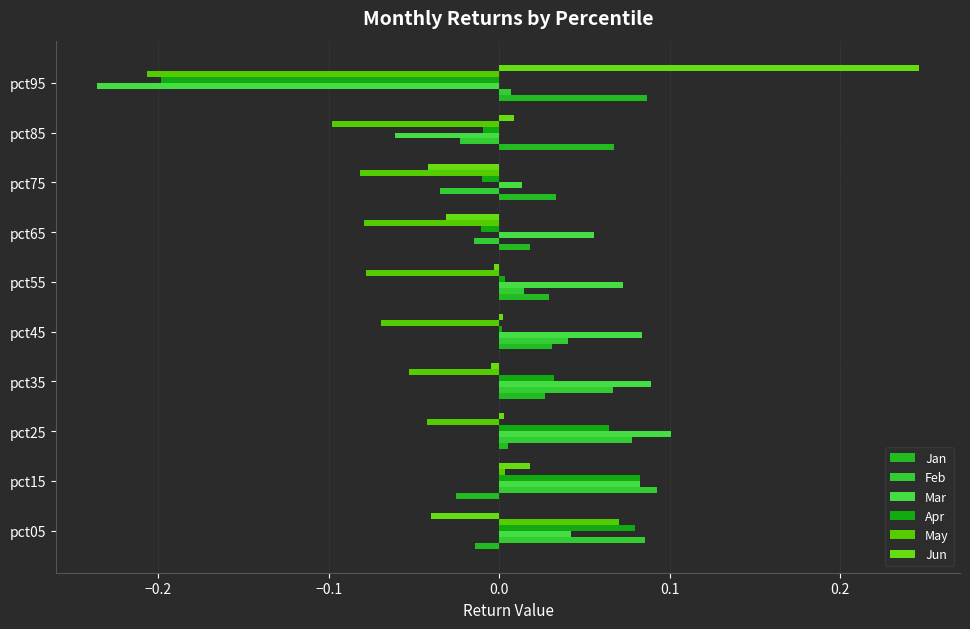

Reading right to left, list all the values displayed in this chart.

Jan: 0.1	0.1	0.0	0.0	0.0	0.0	0.0	0.0	-0.0	-0.0
Feb: 0.0	-0.0	-0.0	-0.0	0.0	0.0	0.1	0.1	0.1	0.1
Mar: -0.2	-0.1	0.0	0.1	0.1	0.1	0.1	0.1	0.1	0.0
Apr: -0.2	-0.0	-0.0	-0.0	0.0	0.0	0.0	0.1	0.1	0.1
May: -0.2	-0.1	-0.1	-0.1	-0.1	-0.1	-0.1	-0.0	0.0	0.1
Jun: 0.2	0.0	-0.0	-0.0	-0.0	0.0	-0.0	0.0	0.0	-0.0